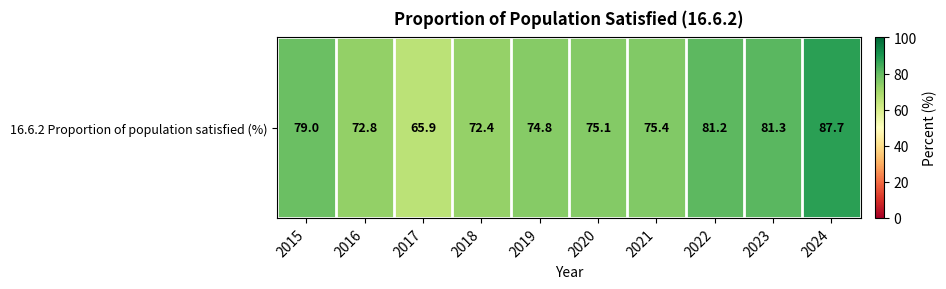

How many values are below 75?

4